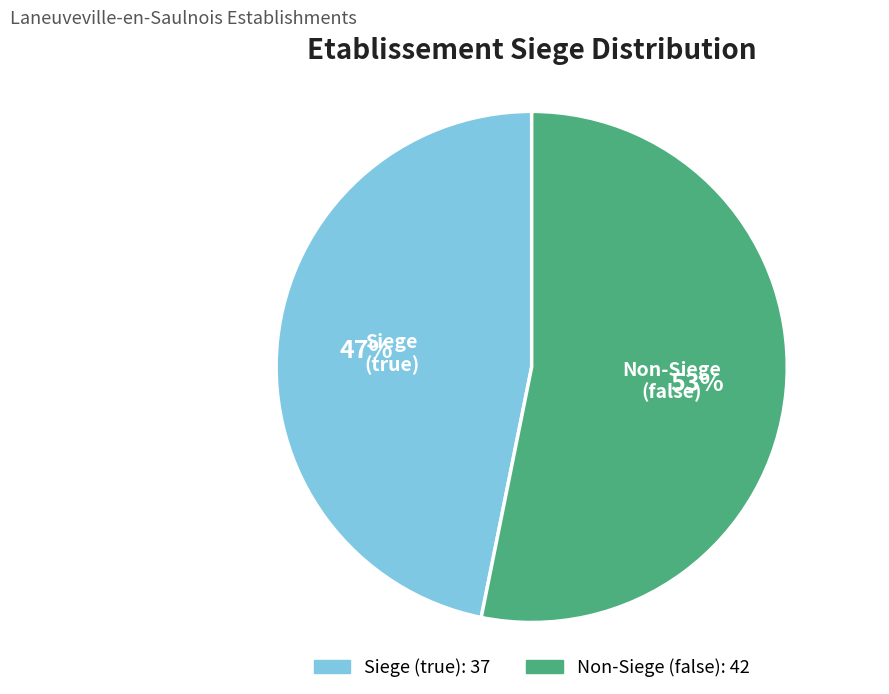

Is there any slice that represents more than half of the pie?

Yes